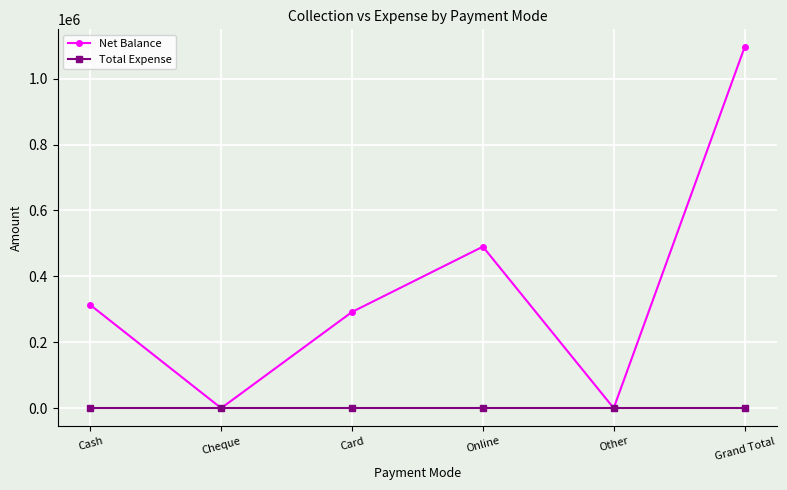

How many data points does each series have?

6